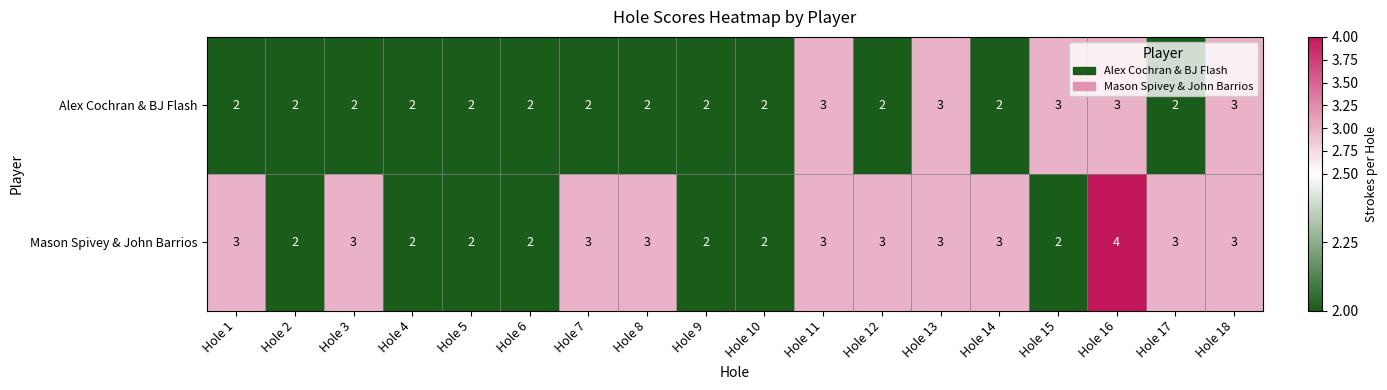

Which series has the largest range (max minus min)?

Mason Spivey & John Barrios